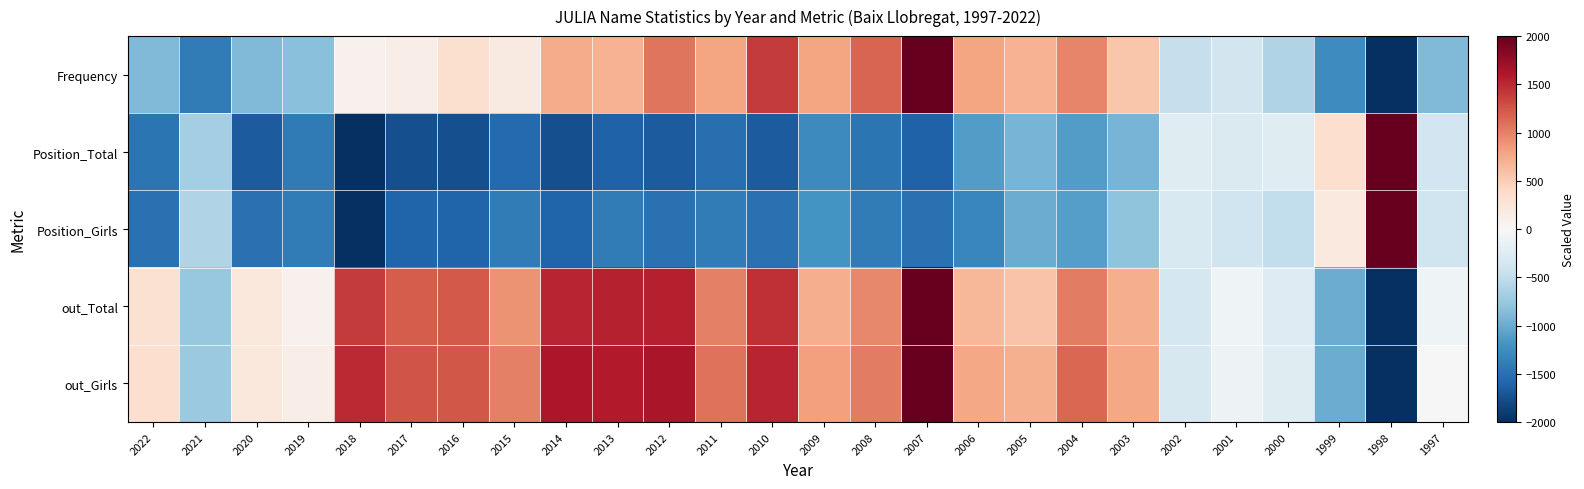

Reading left to right, transcribe all the data shown in this chart.

Frequency: 2022=-883.7	2021=-1395.3	2020=-883.7	2019=-837.2	2018=93.0	2017=139.5	2016=325.6	2015=186.0	2014=744.2	2013=697.7	2012=1069.8	2011=790.7	2010=1395.3	2009=790.7	2008=1162.8	2007=2000.0	2006=790.7	2005=697.7	2004=976.7	2003=558.1	2002=-465.1	2001=-372.1	2000=-604.7	1999=-1255.8	1998=-2000.0	1997=-883.7
Position_Total: 2022=-1463.4	2021=-682.9	2020=-1658.5	2019=-1414.6	2018=-2000.0	2017=-1756.1	2016=-1756.1	2015=-1561.0	2014=-1756.1	2013=-1609.8	2012=-1658.5	2011=-1512.2	2010=-1658.5	2009=-1268.3	2008=-1463.4	2007=-1609.8	2006=-1122.0	2005=-926.8	2004=-1122.0	2003=-926.8	2002=-243.9	2001=-292.7	2000=-243.9	1999=341.5	1998=2000.0	1997=-390.2
Position_Girls: 2022=-1500.0	2021=-600.0	2020=-1500.0	2019=-1400.0	2018=-2000.0	2017=-1600.0	2016=-1600.0	2015=-1400.0	2014=-1600.0	2013=-1400.0	2012=-1500.0	2011=-1400.0	2010=-1500.0	2009=-1200.0	2008=-1400.0	2007=-1500.0	2006=-1300.0	2005=-1000.0	2004=-1100.0	2003=-800.0	2002=-300.0	2001=-400.0	2000=-500.0	1999=200.0	1998=2000.0	1997=-400.0
out_Total: 2022=309.8	2021=-760.8	2020=215.6	2019=86.7	2018=1405.2	2017=1216.9	2016=1221.8	2015=894.7	2014=1524.2	2013=1544.0	2012=1548.9	2011=1003.7	2010=1464.7	2009=721.2	2008=954.2	2007=2000.0	2006=666.7	2005=562.6	2004=1018.6	2003=721.2	2002=-359.4	2001=-91.7	2000=-255.3	1999=-993.8	1998=-2000.0	1997=-91.7
out_Girls: 2022=331.9	2021=-736.6	2020=206.0	2019=129.5	2018=1496.6	2017=1257.2	2016=1249.8	2015=1003.1	2014=1612.6	2013=1590.4	2012=1632.3	2011=1089.5	2010=1528.7	2009=818.0	2008=1027.8	2007=2000.0	2006=766.2	2005=714.4	2004=1148.7	2003=781.0	2002=-317.1	2001=-107.3	2000=-245.5	1999=-988.3	1998=-2000.0	1997=13.6